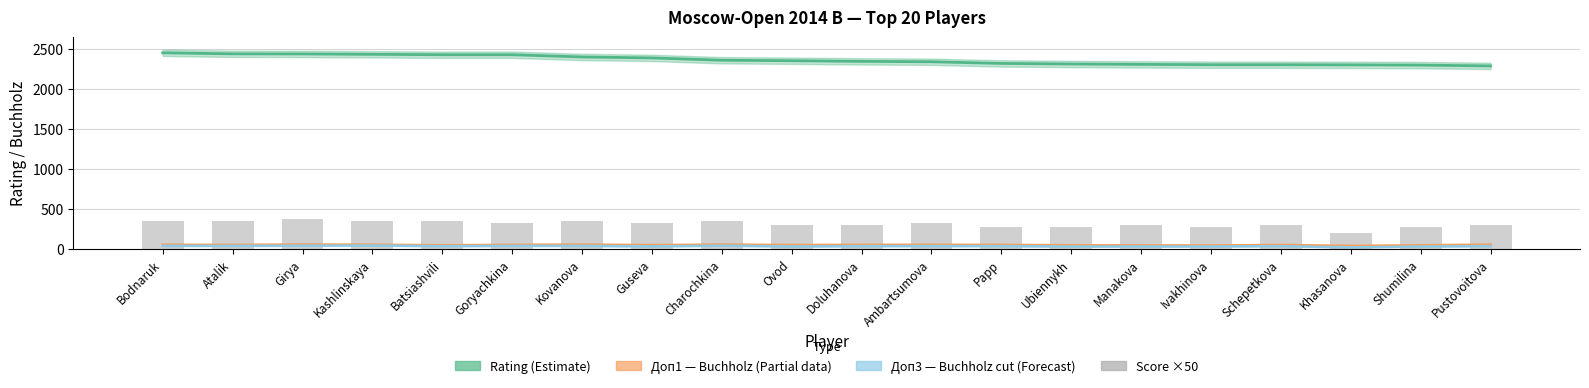

Is it true that the value at Kashlinskaya is 134?

False